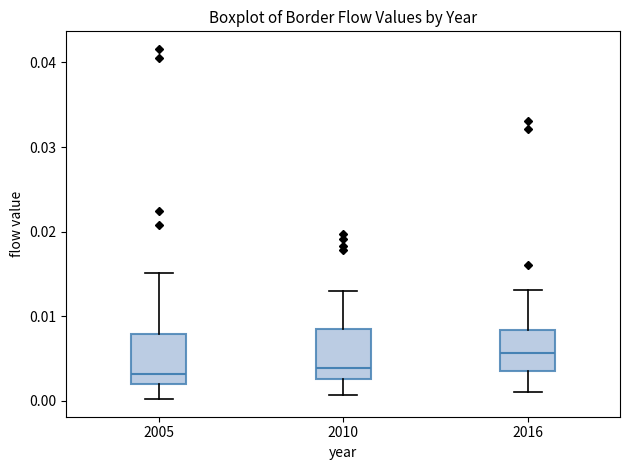

Reading left to right, transcribe this box plot: for each box, give where its median line is, the range the box spans, and where its two whiskers end, as read against the y-axis. The values are not printed on the chart, so give them approximately, as read against the axis.

2005: median 0.003, box 0.002 to 0.008, whiskers 0.000 to 0.015
2010: median 0.004, box 0.003 to 0.008, whiskers 0.001 to 0.013
2016: median 0.006, box 0.004 to 0.008, whiskers 0.001 to 0.013